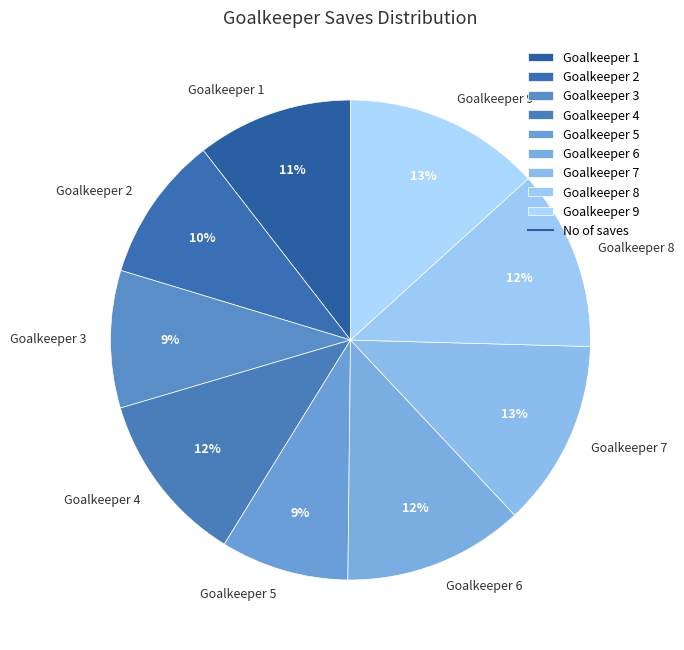

The Goalkeeper 9 slice represents 23% of the pie. True or false?

False